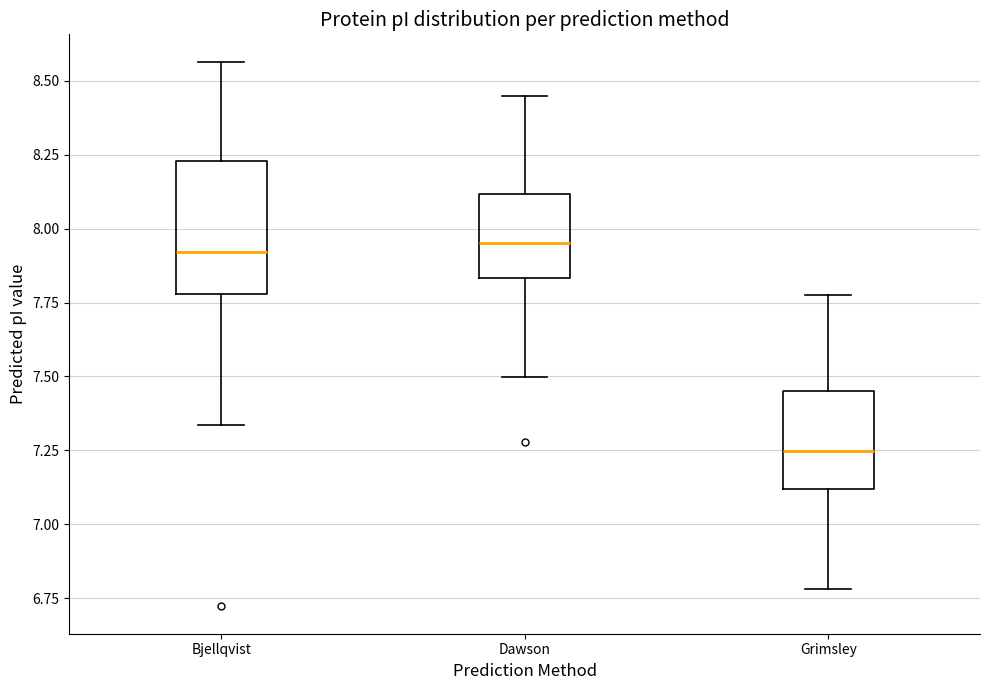

Where is the upper edge of the box for Bjellqvist on the y-axis? The values are not printed on the chart, so give them approximately, as read against the axis.

8.25